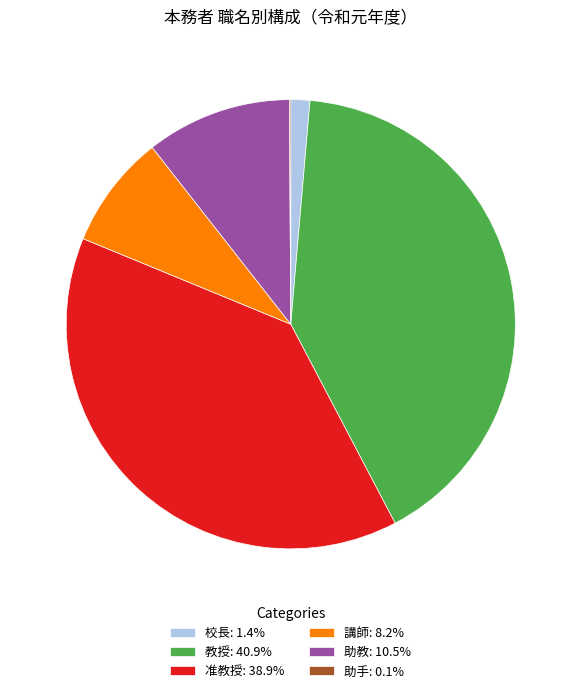

Is there a majority slice in this chart?

No